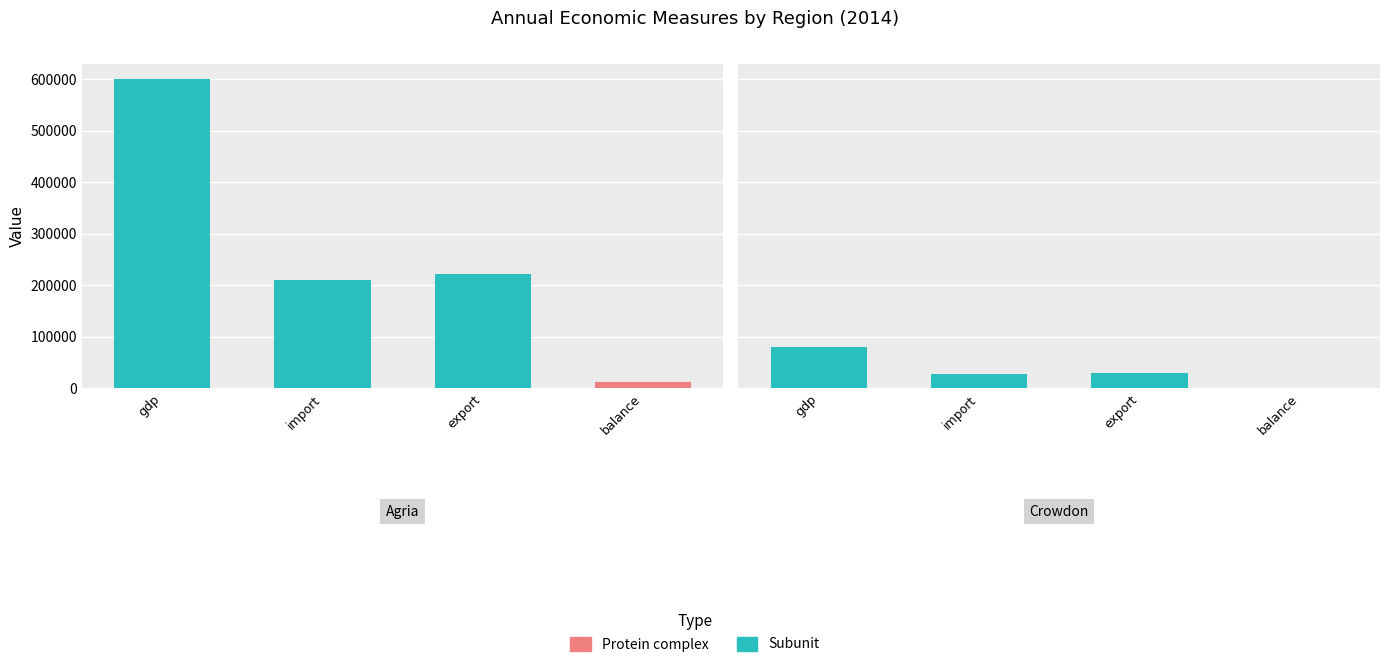

What is the sum of the balance values at Crowdon and Agria?

13600